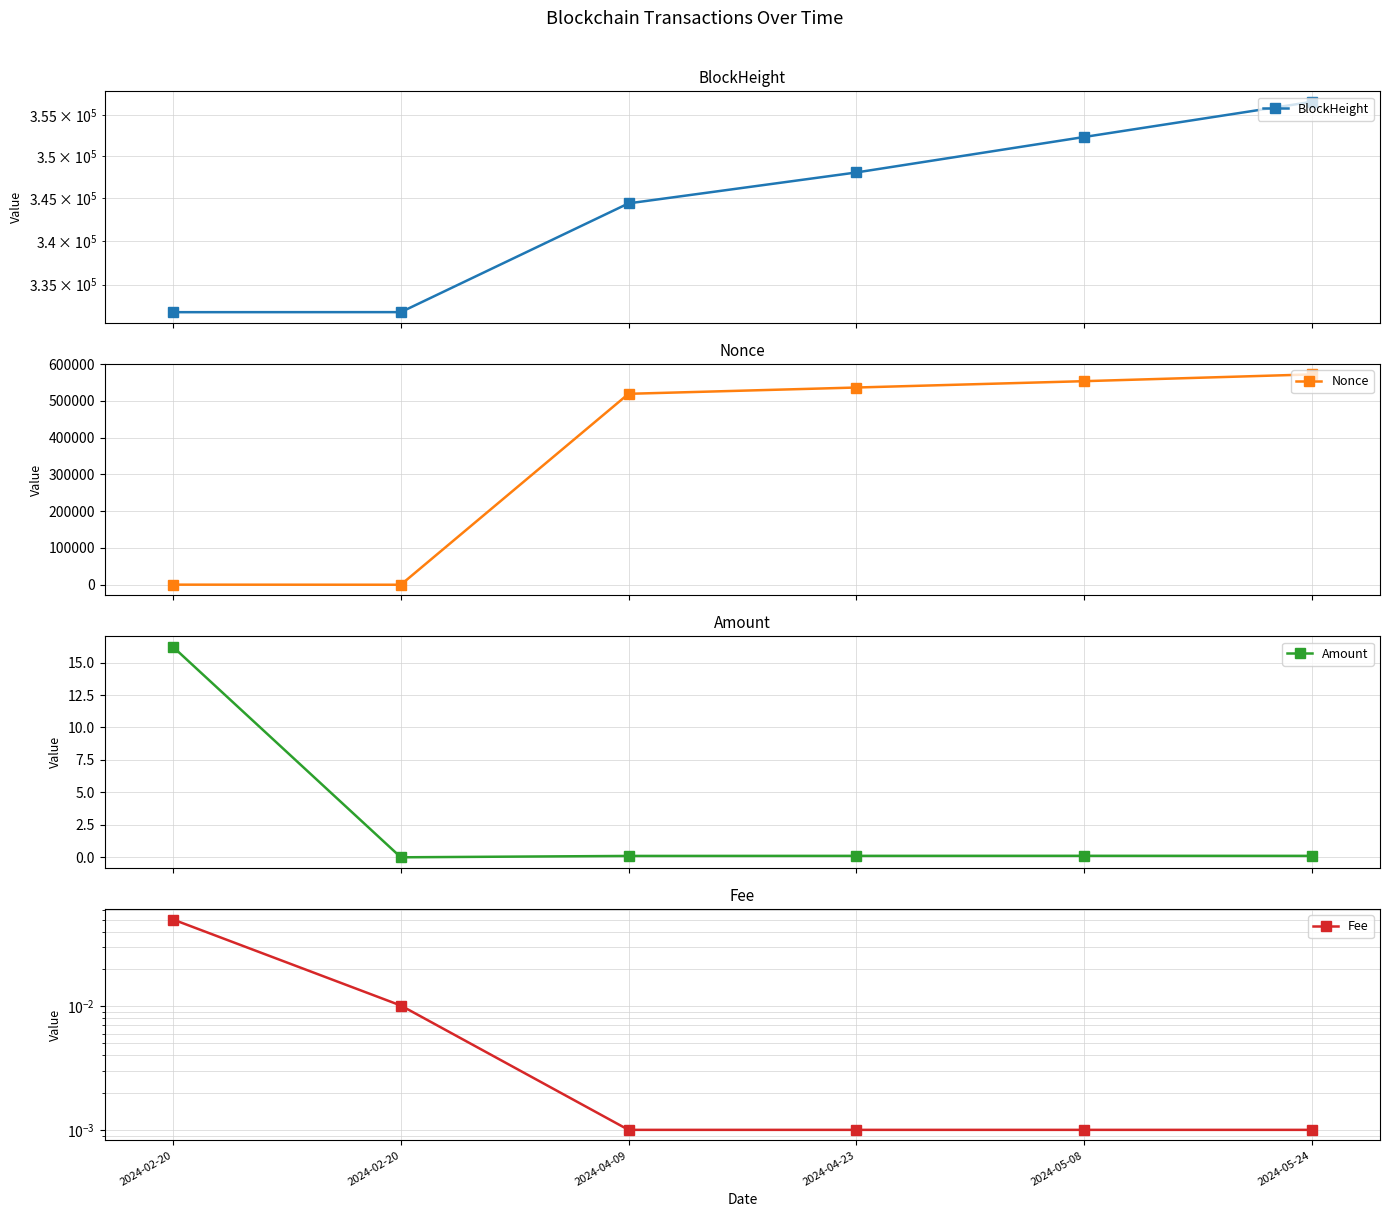

At which label is Fee closest to 0?

2024-04-09